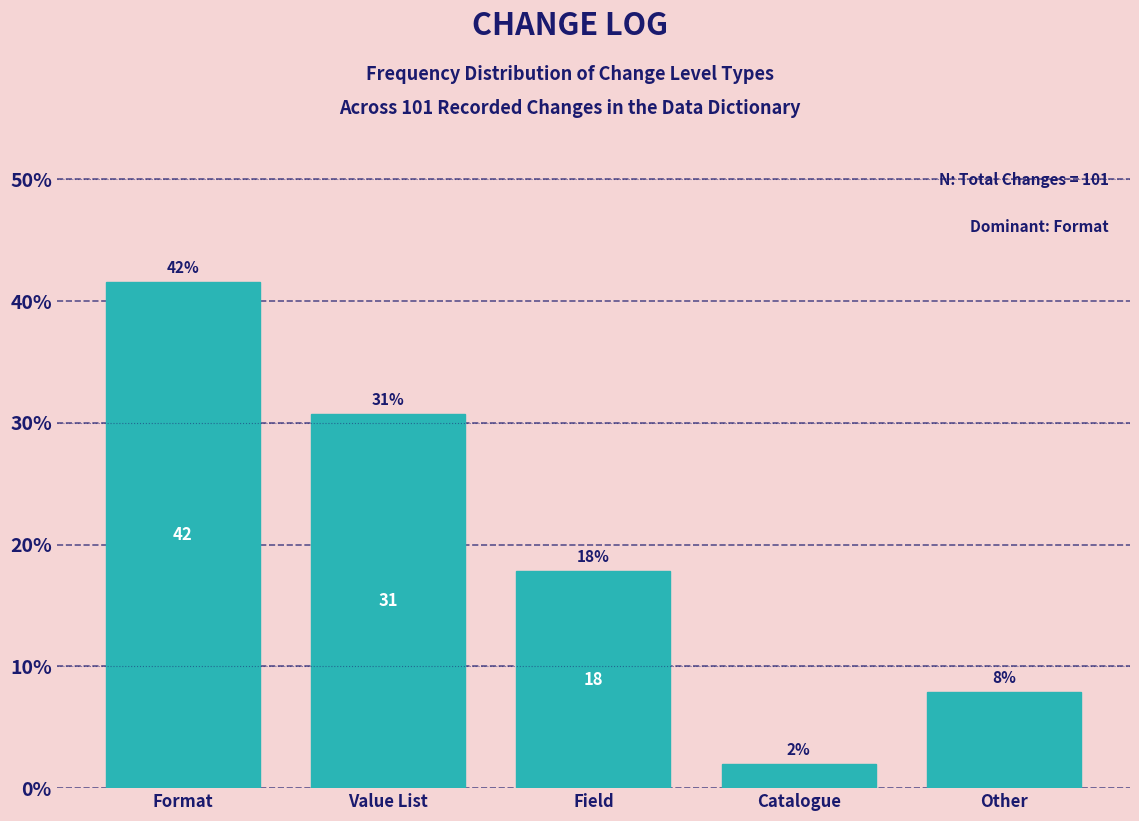

How many bars are there in total?

5